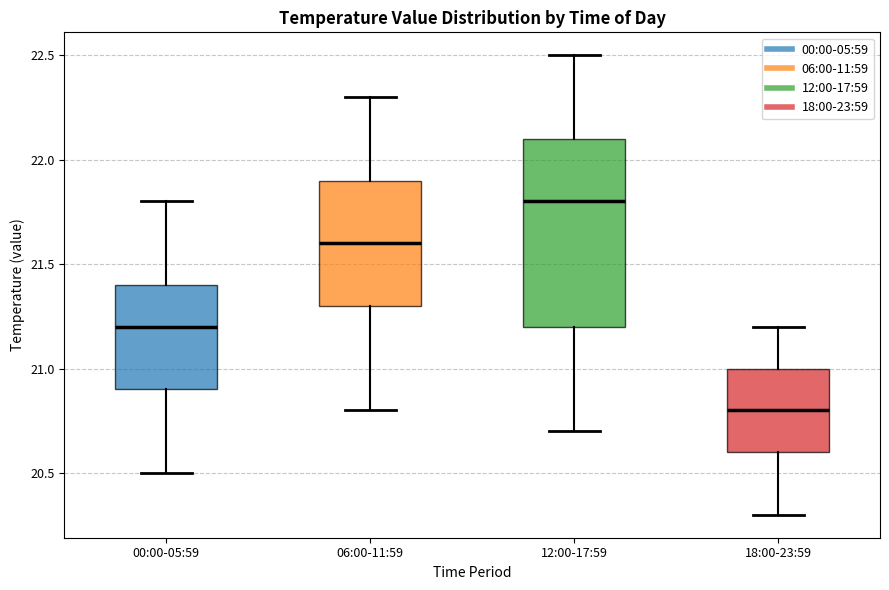

Which box has the highest median line?

12:00-17:59